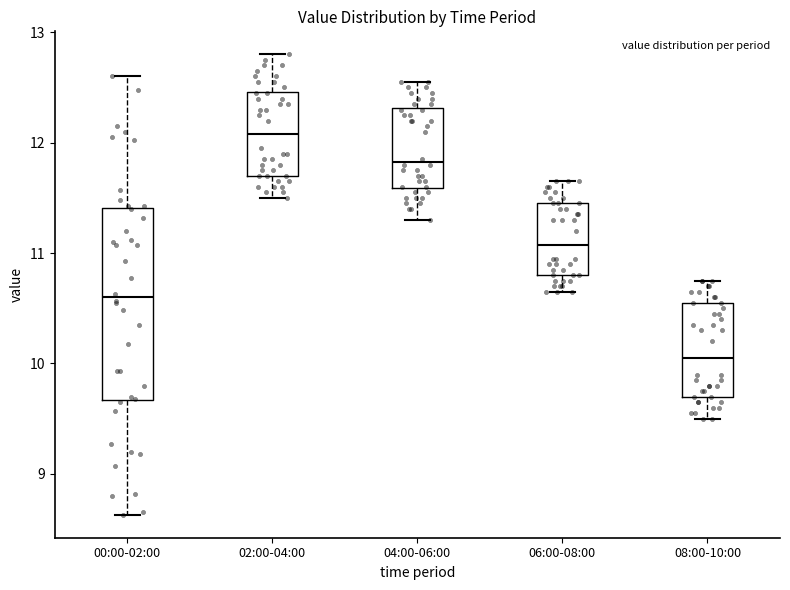

Which box is the tallest, from its lower edge to its upper edge?

00:00-02:00